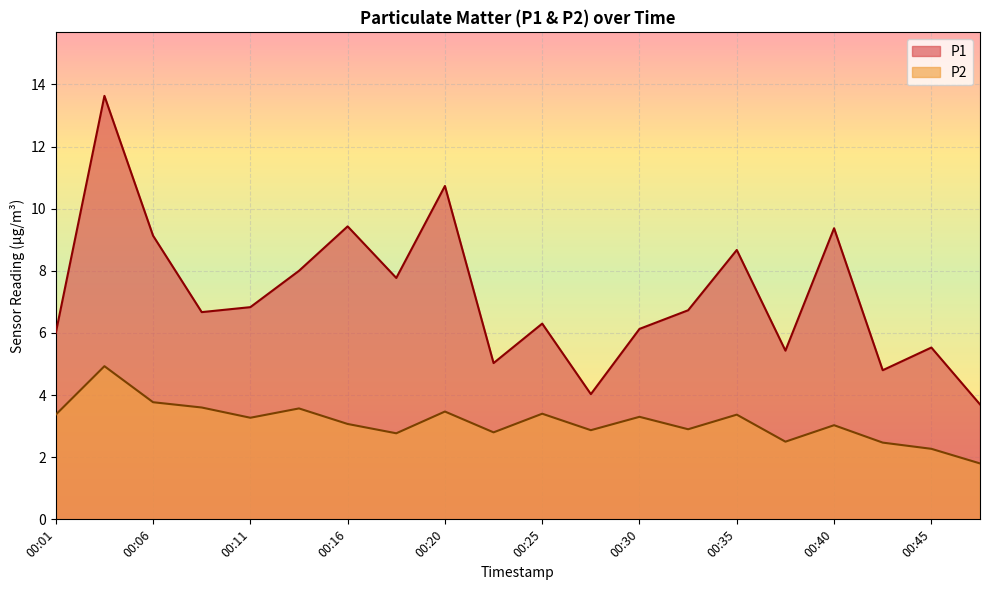

What is the value of the P2 point at the 3rd from the left?

3.8